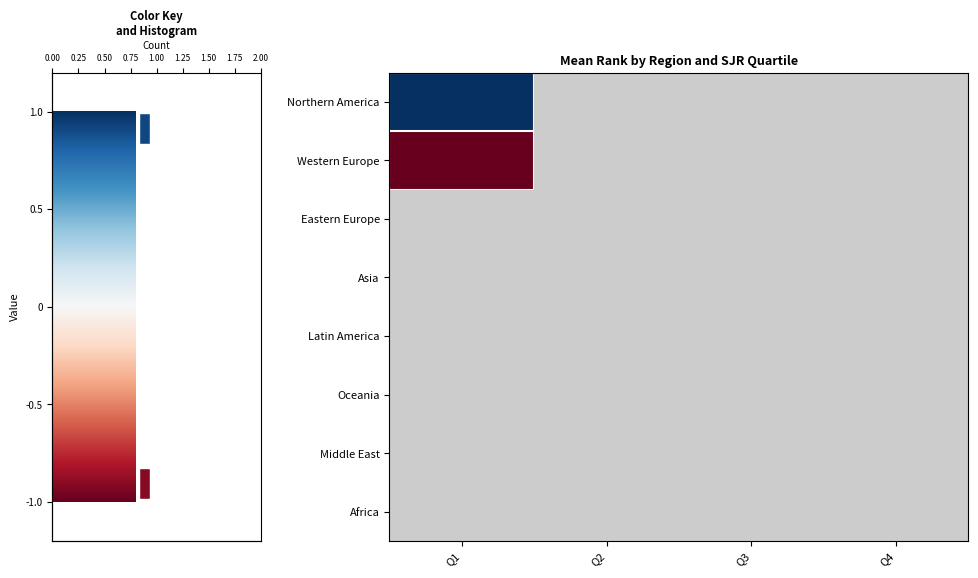

Which series has the largest range (max minus min)?

Northern America